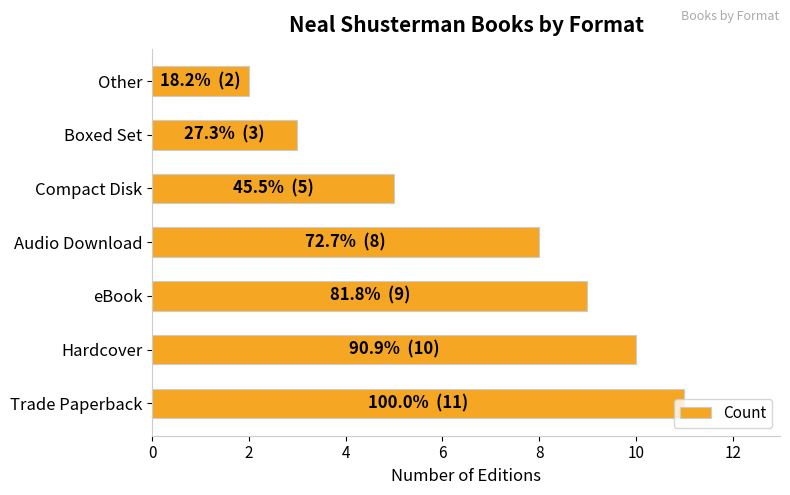

How many series are shown in this chart?

1